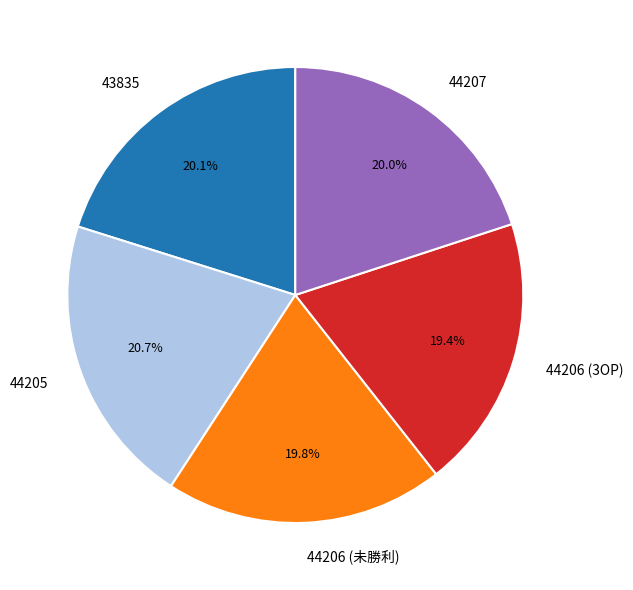

What percentage is the 43835 slice, to the nearest percent?

20%